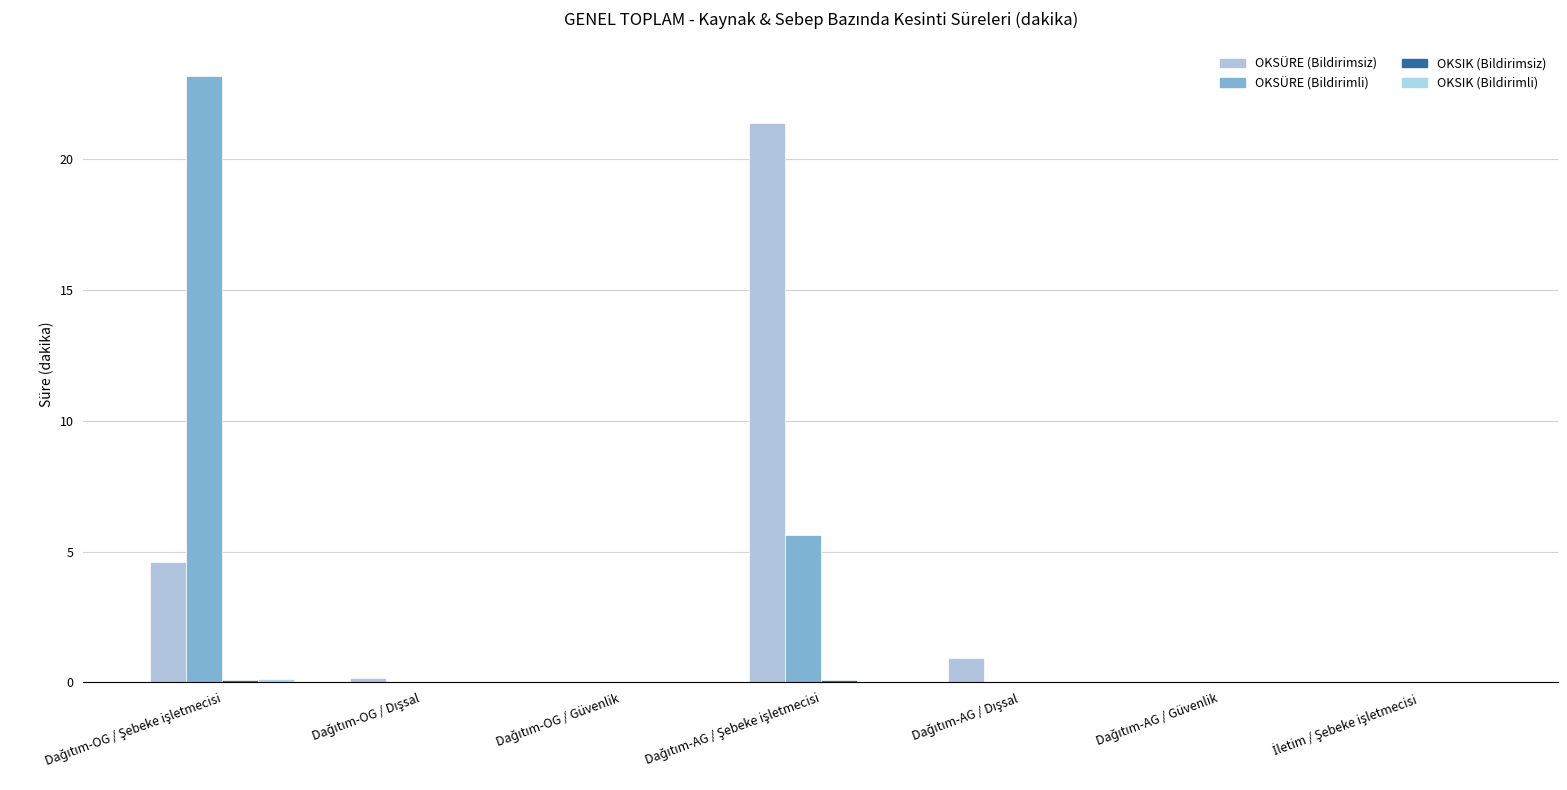

How many distinct data groups are displayed?

4